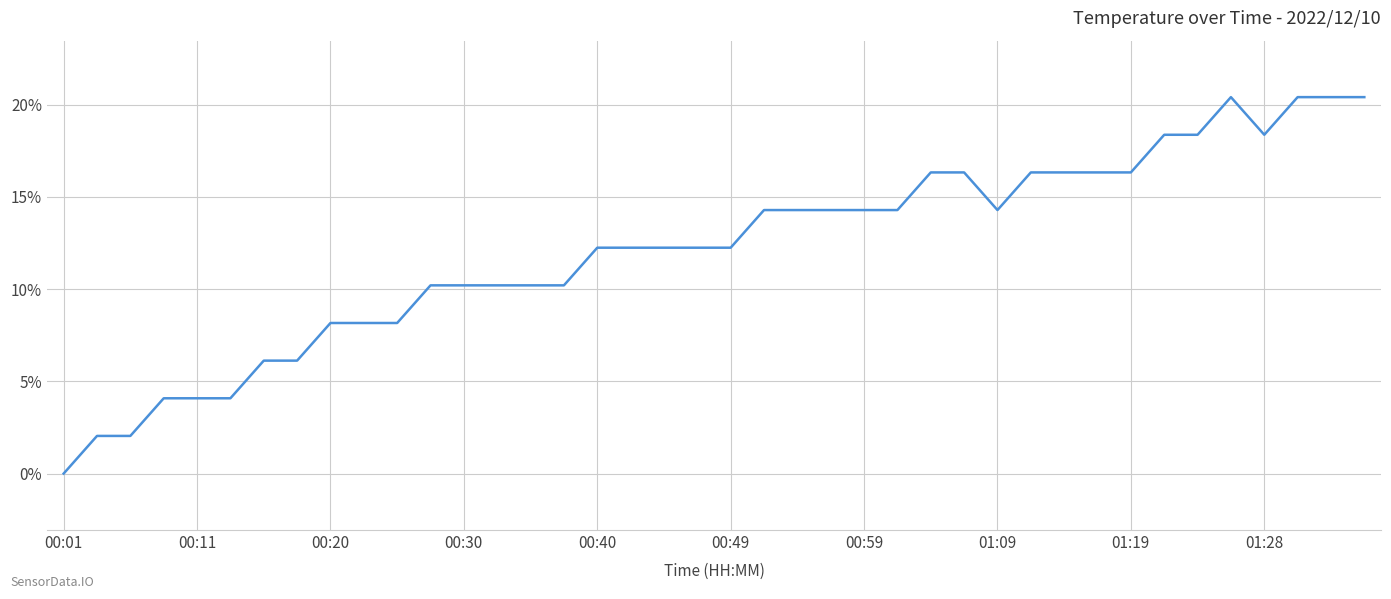

What is the greatest value displayed?

20.4